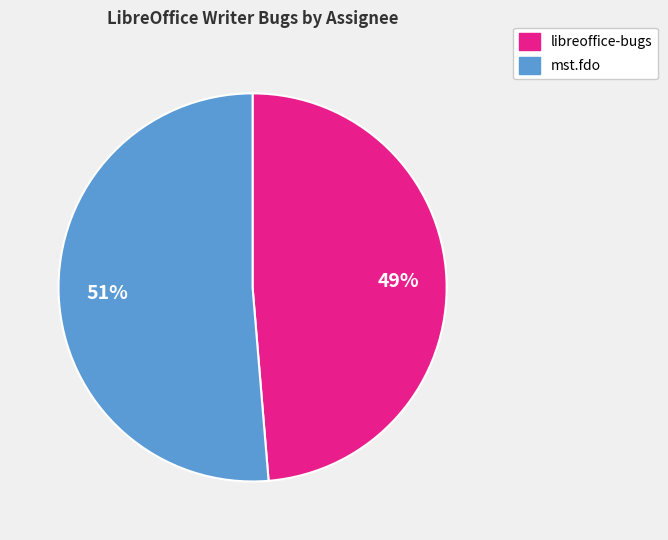

Combined, do mst.fdo and libreoffice-bugs account for over 50%?

Yes